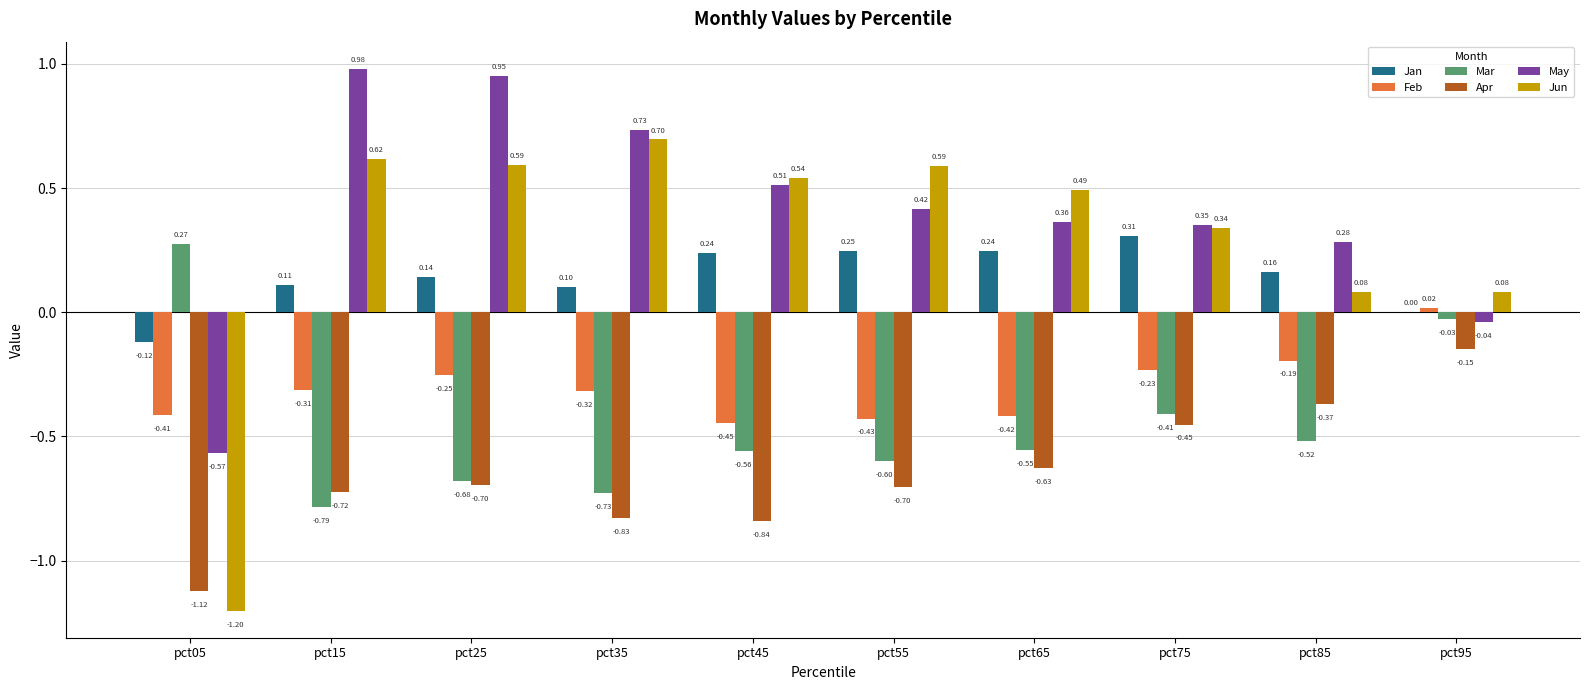

At which category is the sum across all series the highest?

pct25